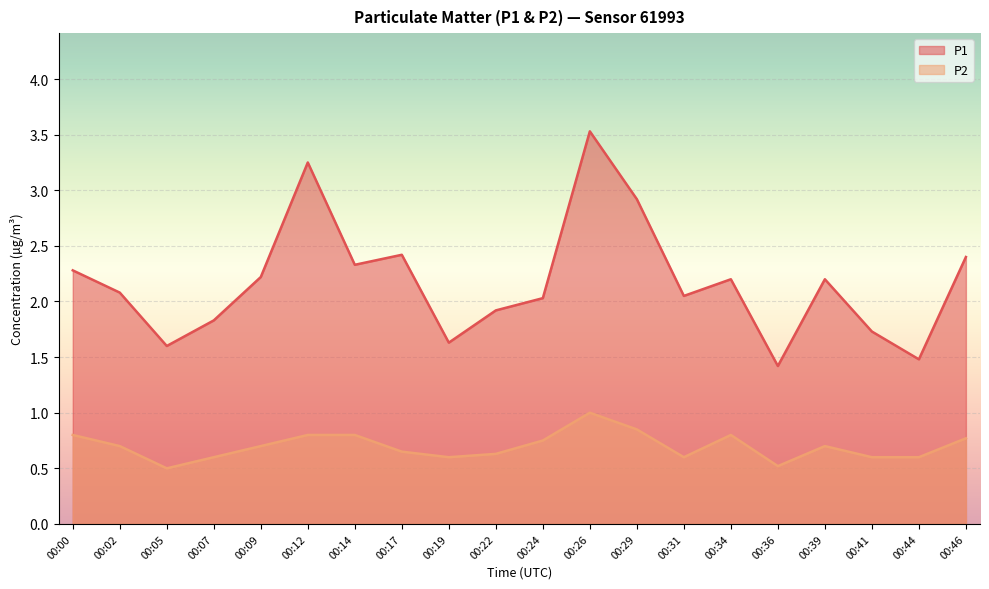

True or false: P1 and P2 cross at least once.

False